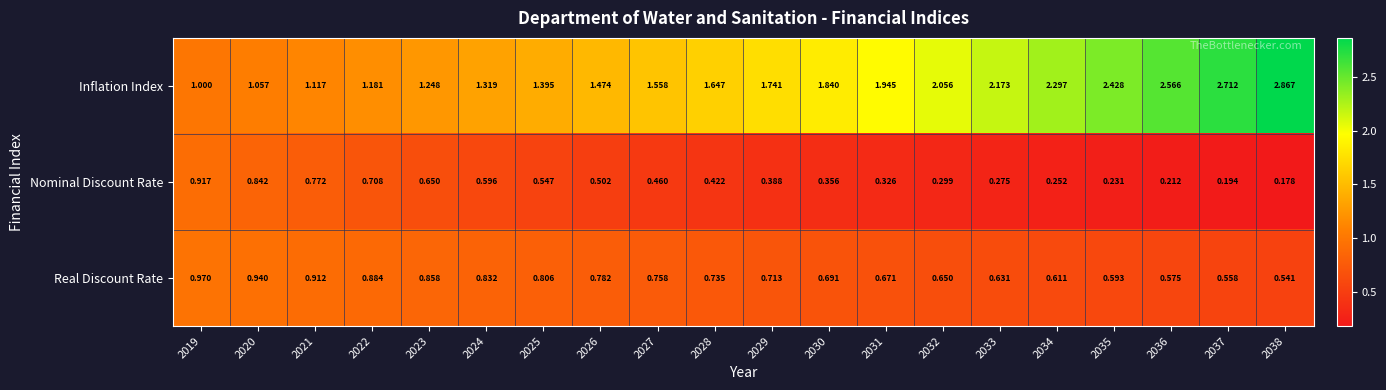

Rank the series by their maximum value, from highest to lowest.

Inflation Index, Real Discount Rate, Nominal Discount Rate